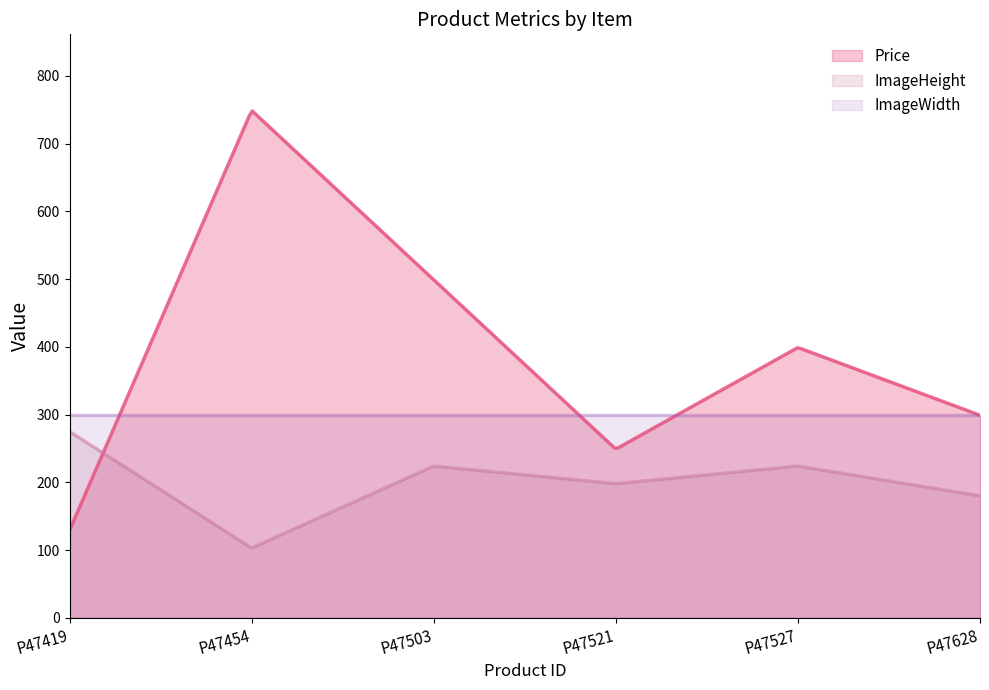

At which label is Price closest to 439?

P47527